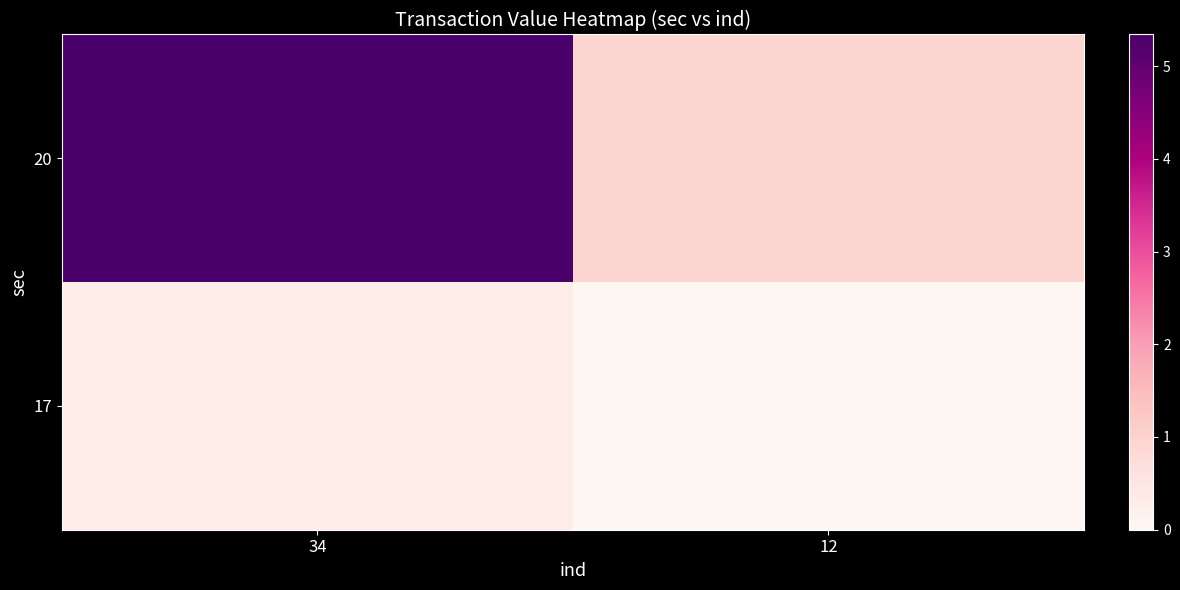

At which category does the chart reach its peak across all series?

34